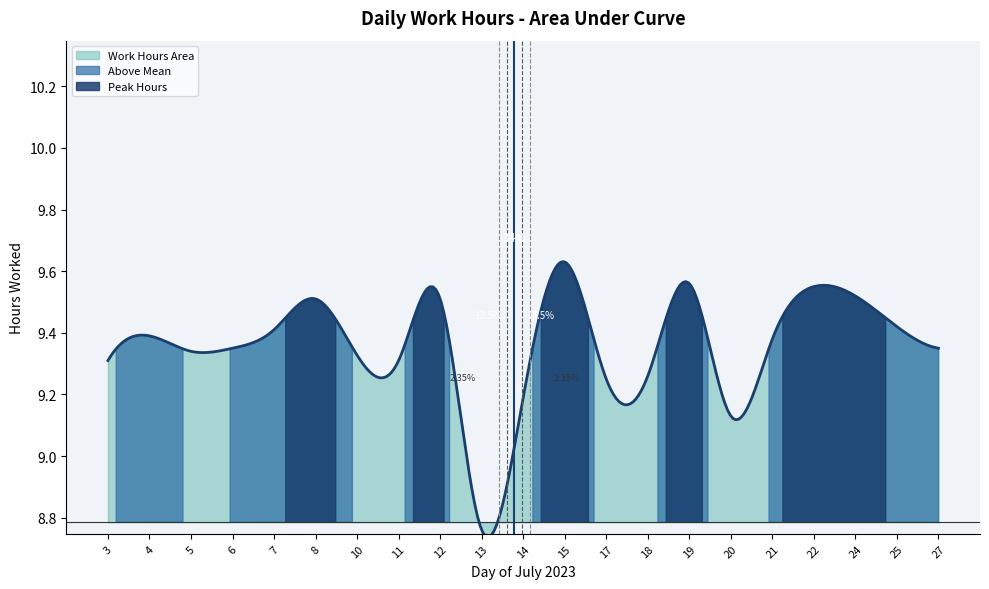

What value does the data have at 11?

9.3